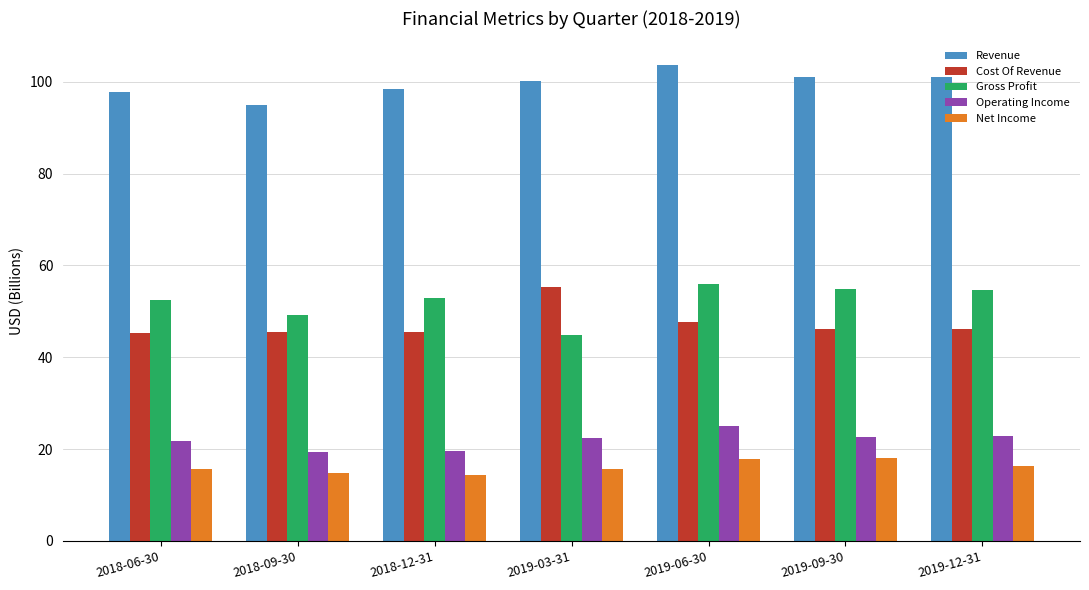

At 2018-12-31, list the series in order from largest to smallest.

Revenue, Gross Profit, Cost Of Revenue, Operating Income, Net Income